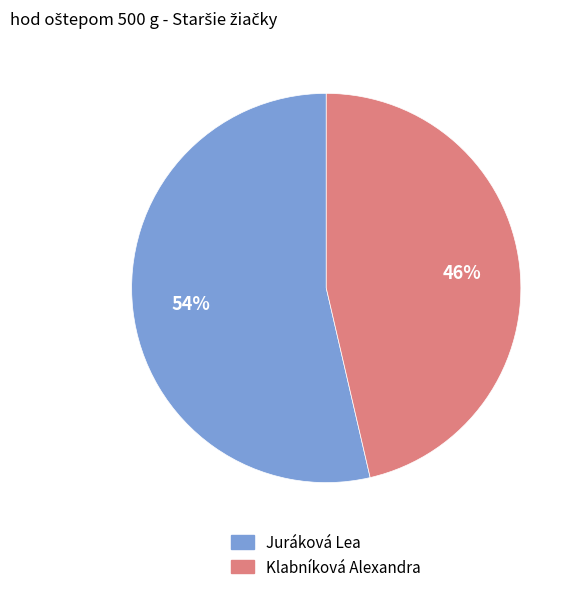

True or false: Juráková Lea accounts for 59% of the total.

False